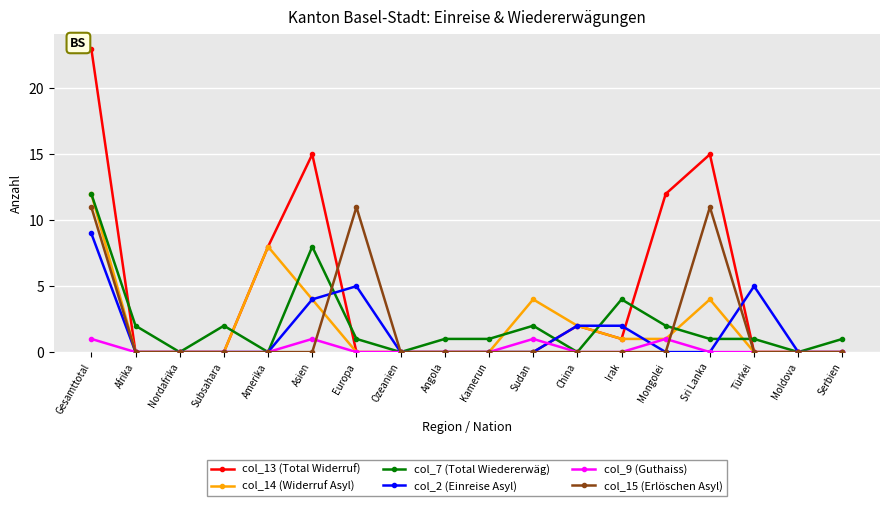

True or false: col_7 (Total Wiedererwäg) has more than 1 points higher than both neighbors.

True